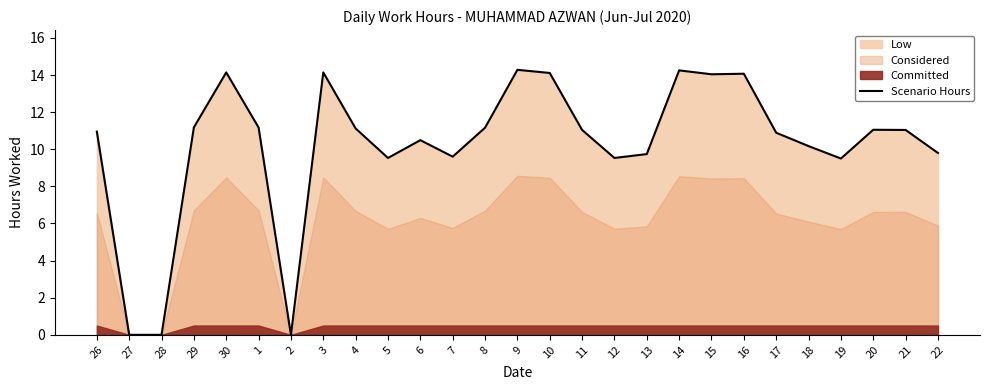

At which category does the data reach its first local valley?

2